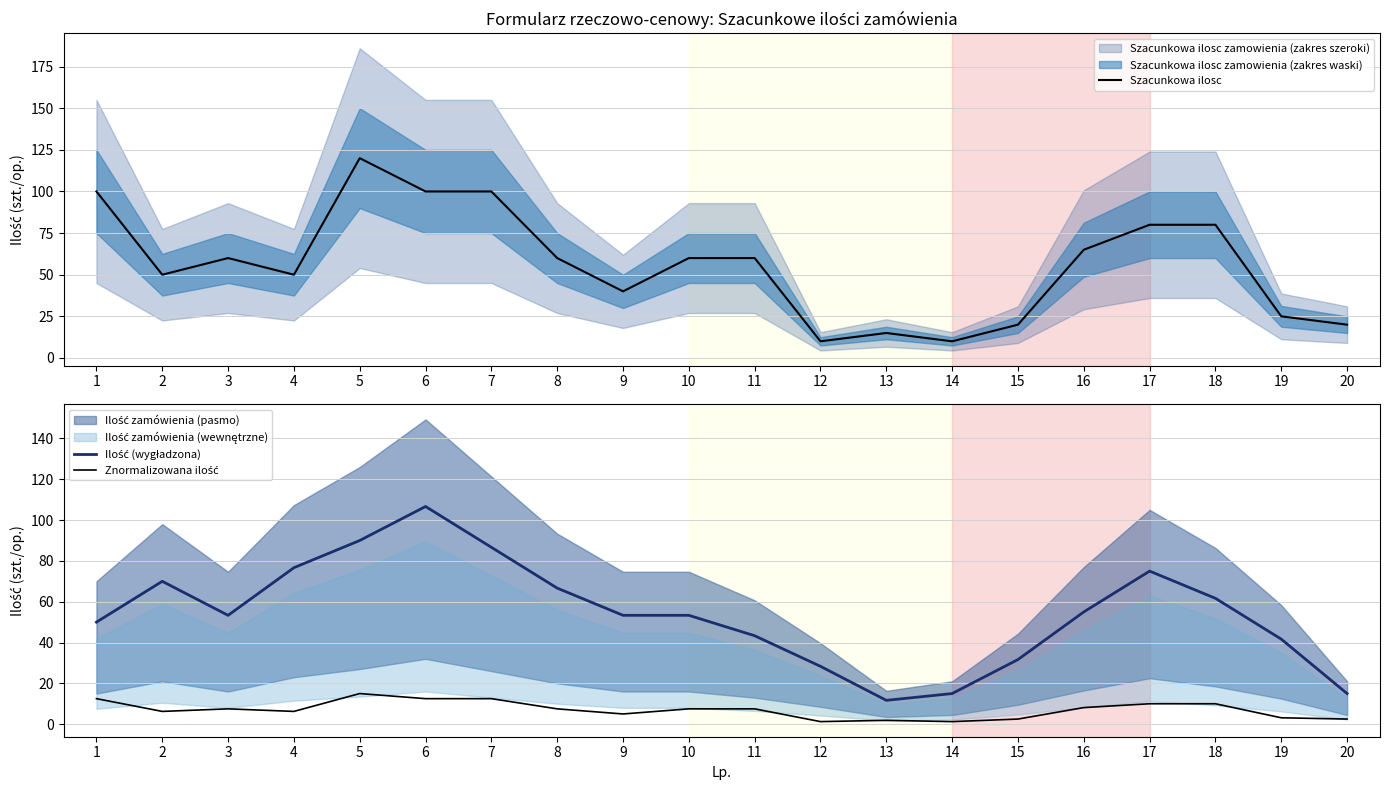

Is it true that Znormalizowana ilość equals 8.1 at 16?

True